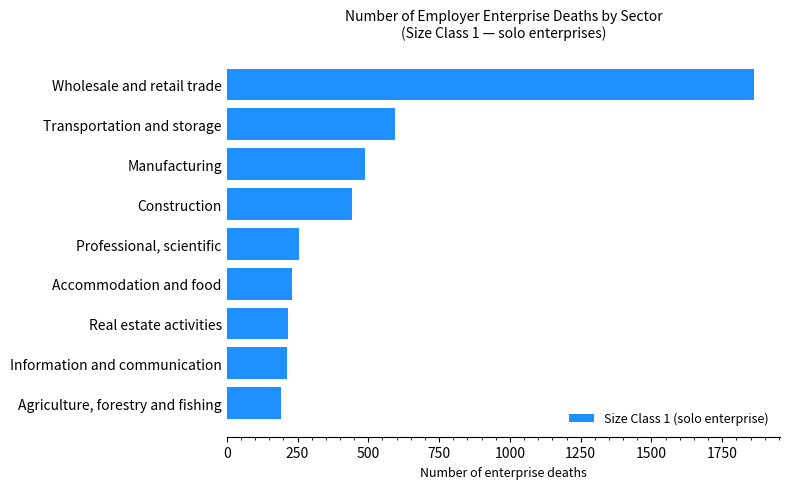

Is it true that the value at Real estate activities is 386?

False